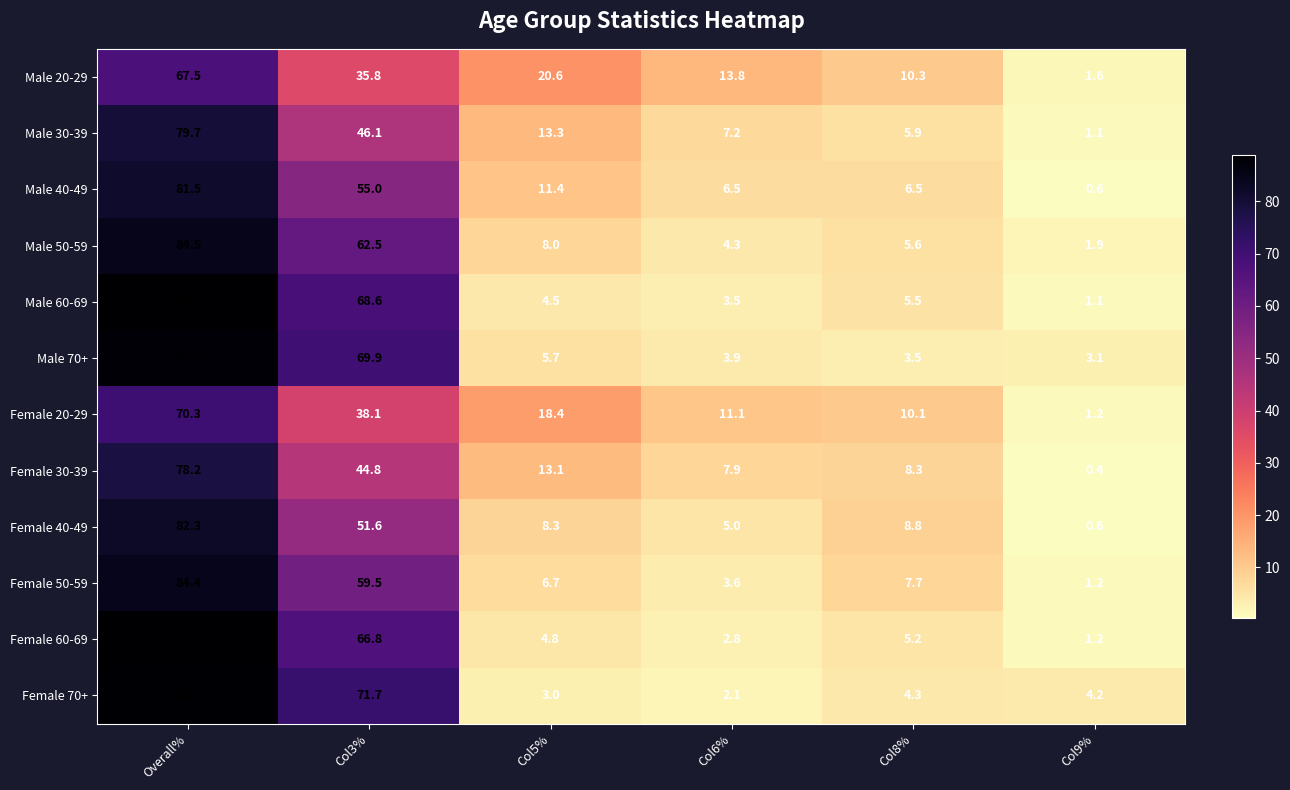

What is the total value across all series at Col6%?

71.7